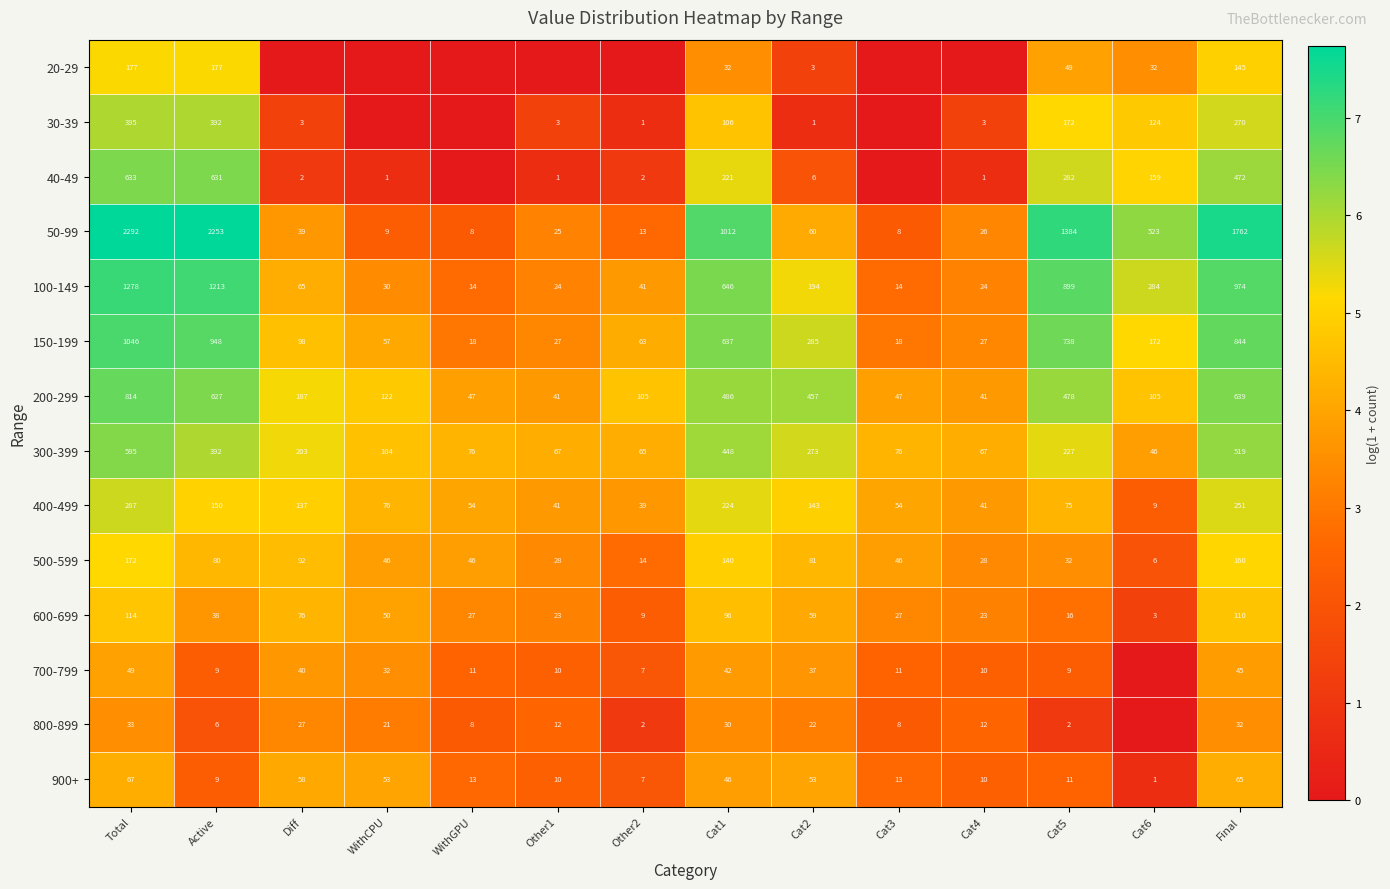

What is the difference between the highest and lowest values at Final?

1730